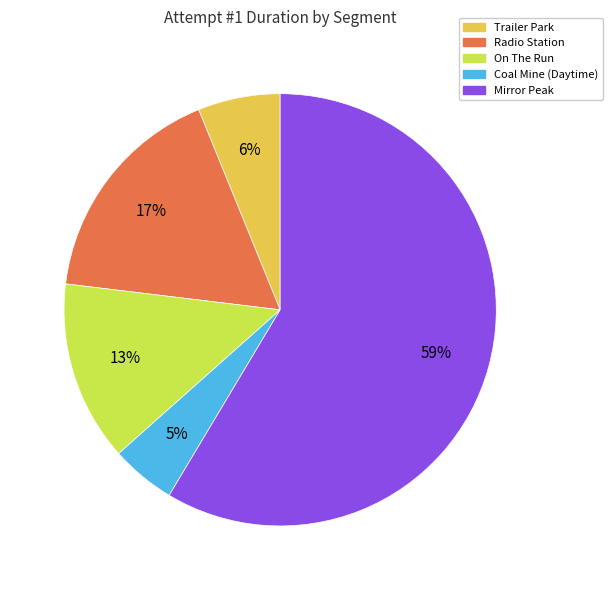

To the nearest percent, what is the difference between the largest and smallest slice percentages?

54%